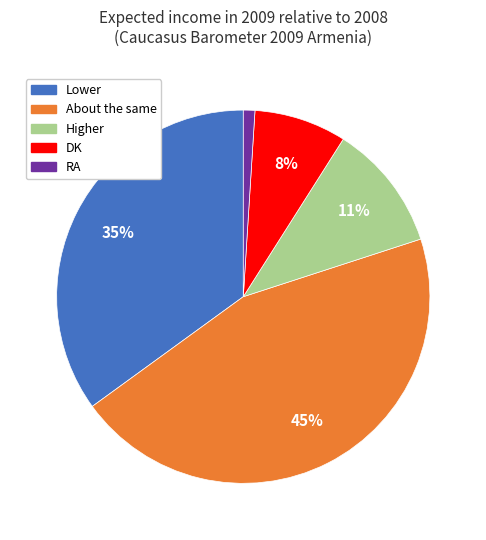

True or false: RA accounts for 11% of the total.

False